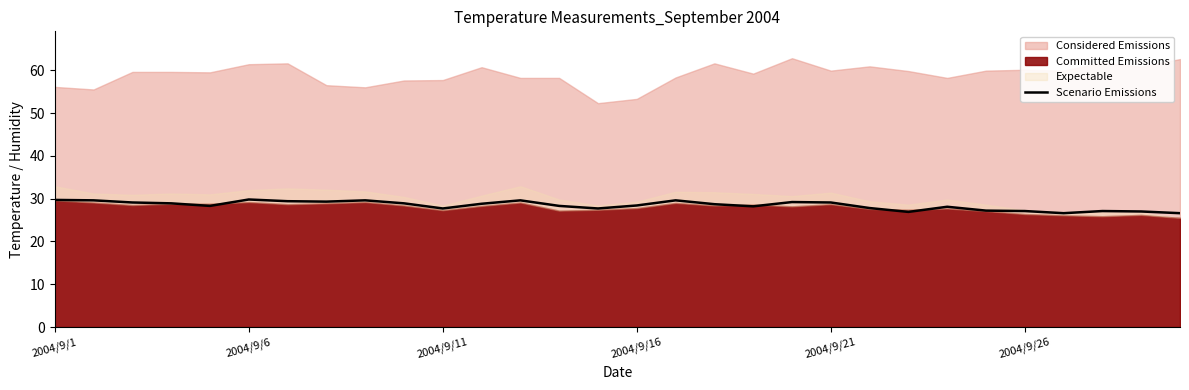

True or false: Scenario Emissions has a value of 27.7 at 2004/9/11.

True